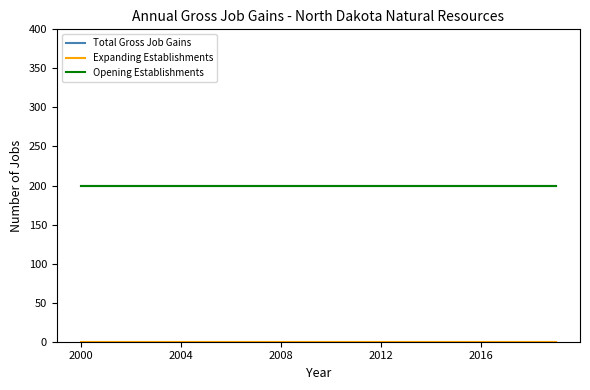

Which category has the lowest value in the Opening Establishments series?

2000